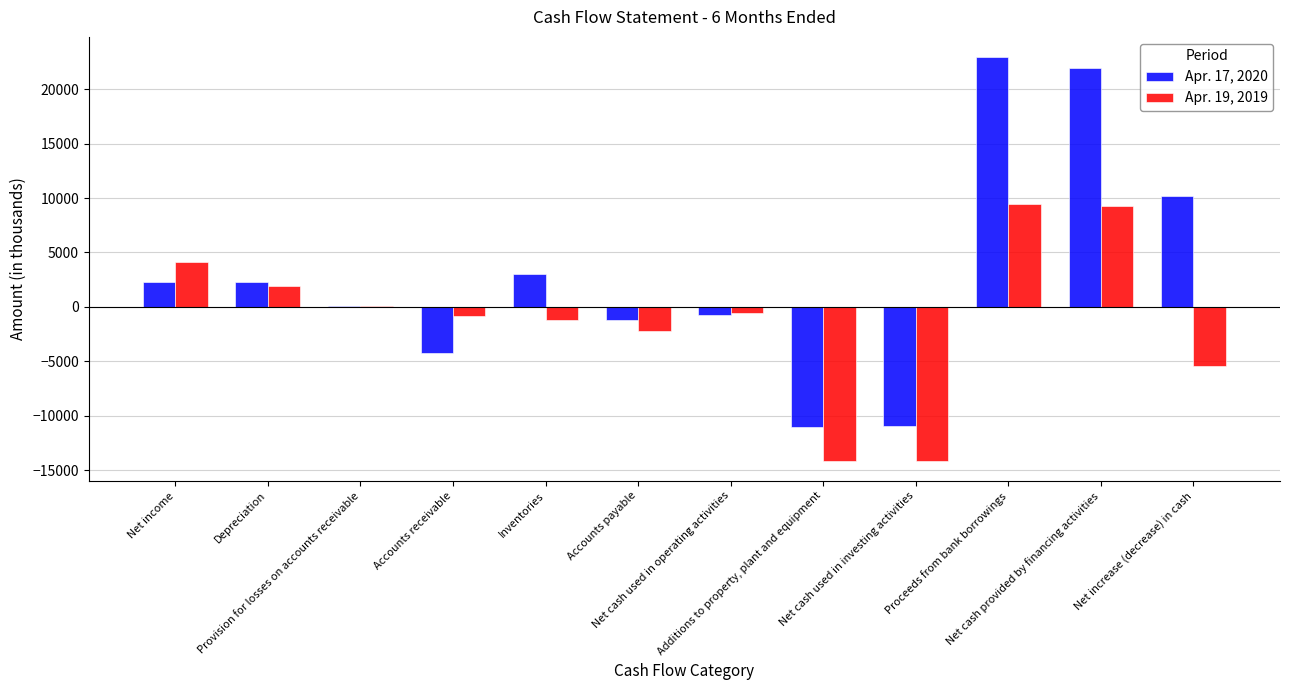

Which series has the largest range (max minus min)?

Apr. 17, 2020